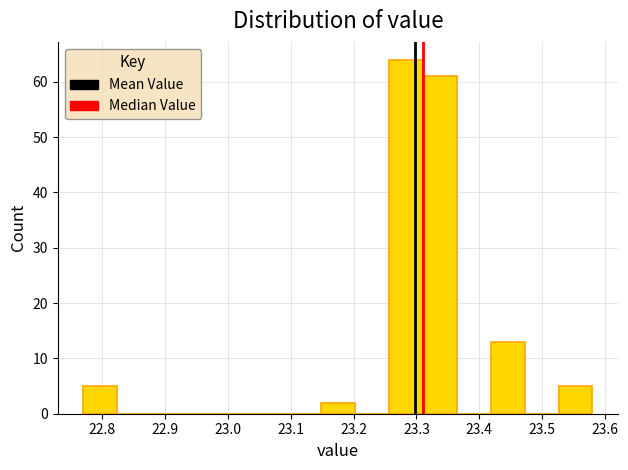

Reading left to right, transcribe this chart: for each bar, give the range it covers on the x-axis and its height. Neither the bar edges nor the heights are printed on the chart, so give them approximately, as read against the axes.

22.770 to 22.824: 5
22.824 to 22.878: 0
22.878 to 22.932: 0
22.932 to 22.986: 0
22.986 to 23.040: 0
23.040 to 23.094: 0
23.094 to 23.148: 0
23.148 to 23.202: 2
23.202 to 23.256: 0
23.256 to 23.310: 64
23.310 to 23.364: 61
23.364 to 23.418: 0
23.418 to 23.472: 13
23.472 to 23.526: 0
23.526 to 23.580: 5